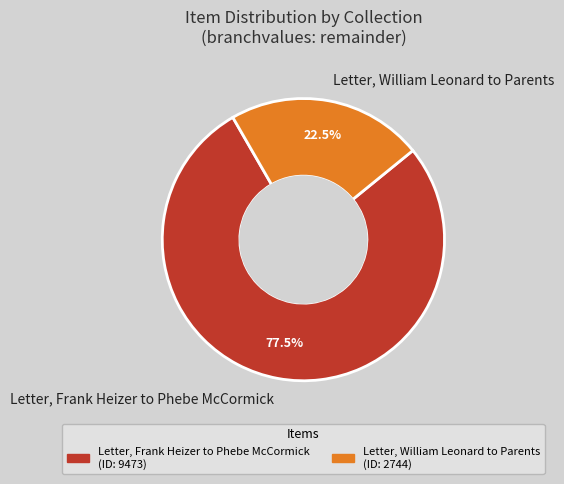

Combined, do Letter, Frank Heizer to Phebe McCormick and Letter, William Leonard to Parents account for over 50%?

Yes